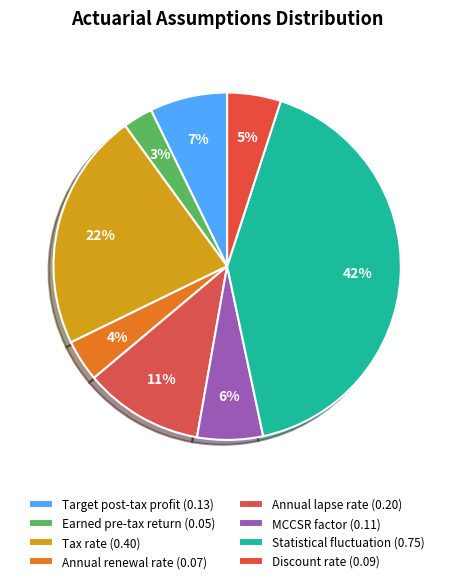

Do Annual renewal rate and Target post-tax profit together represent more than half of the pie?

No